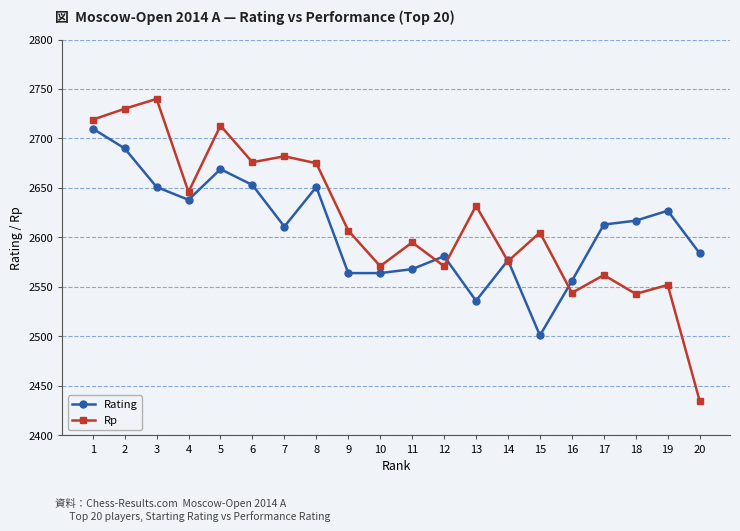

Which category has the highest value across all series?

3